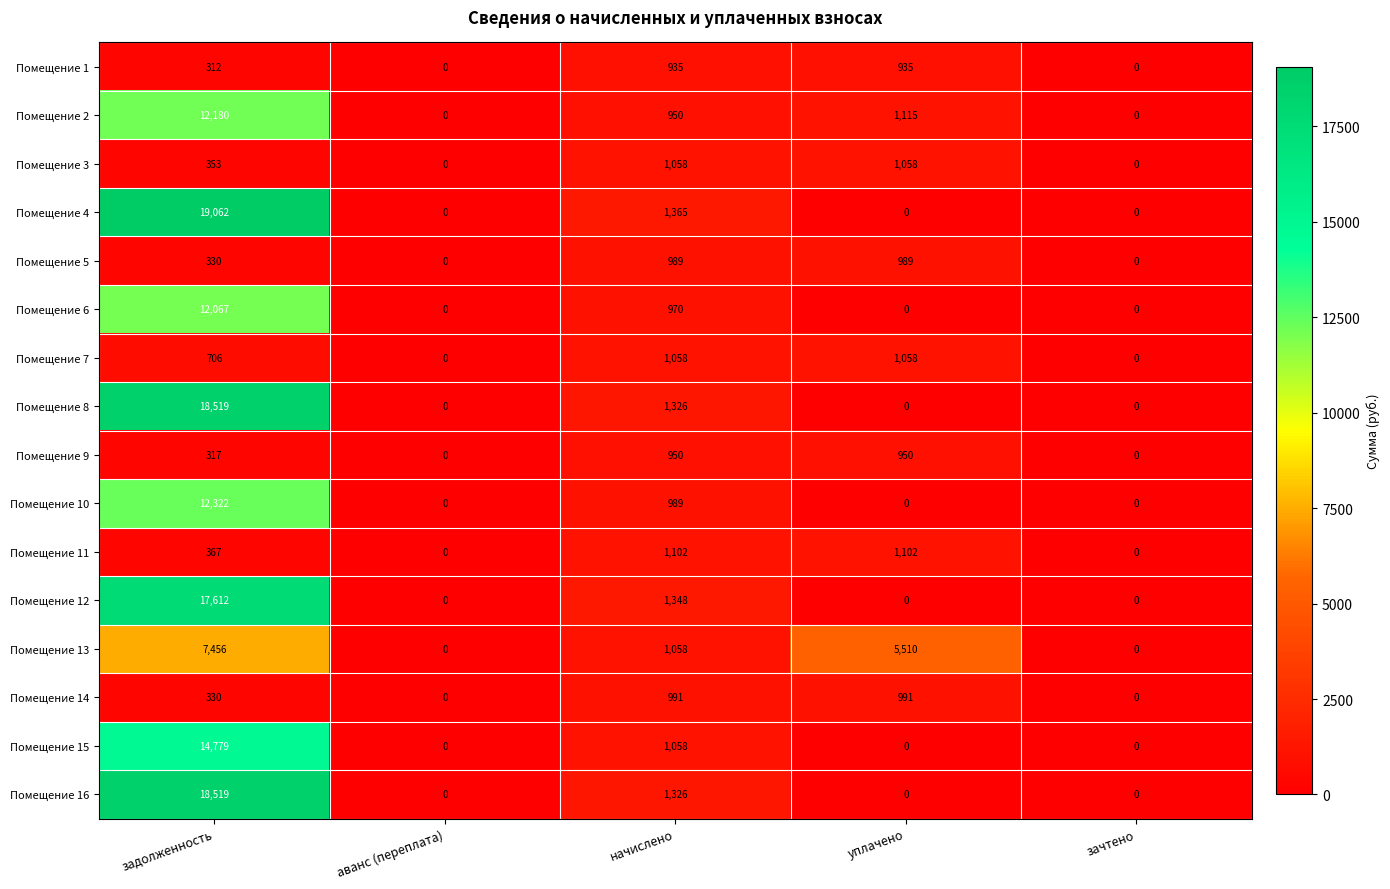

What is the highest value of the Помещение 4 series?

19062